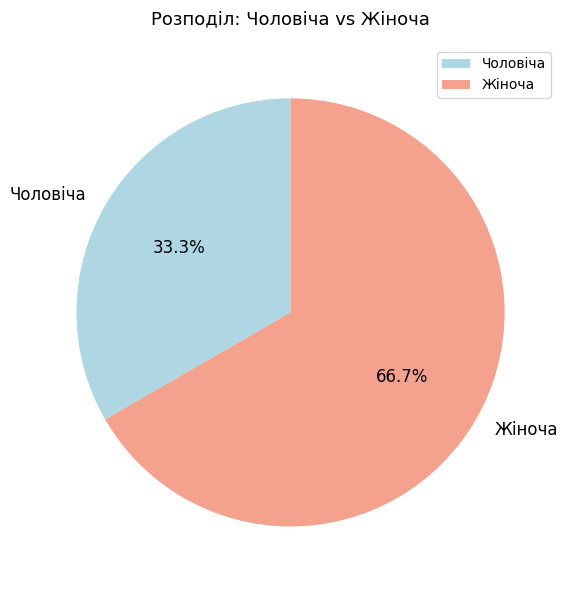

To the nearest percent, what is the combined percentage of Чоловіча and Жіноча?

100%